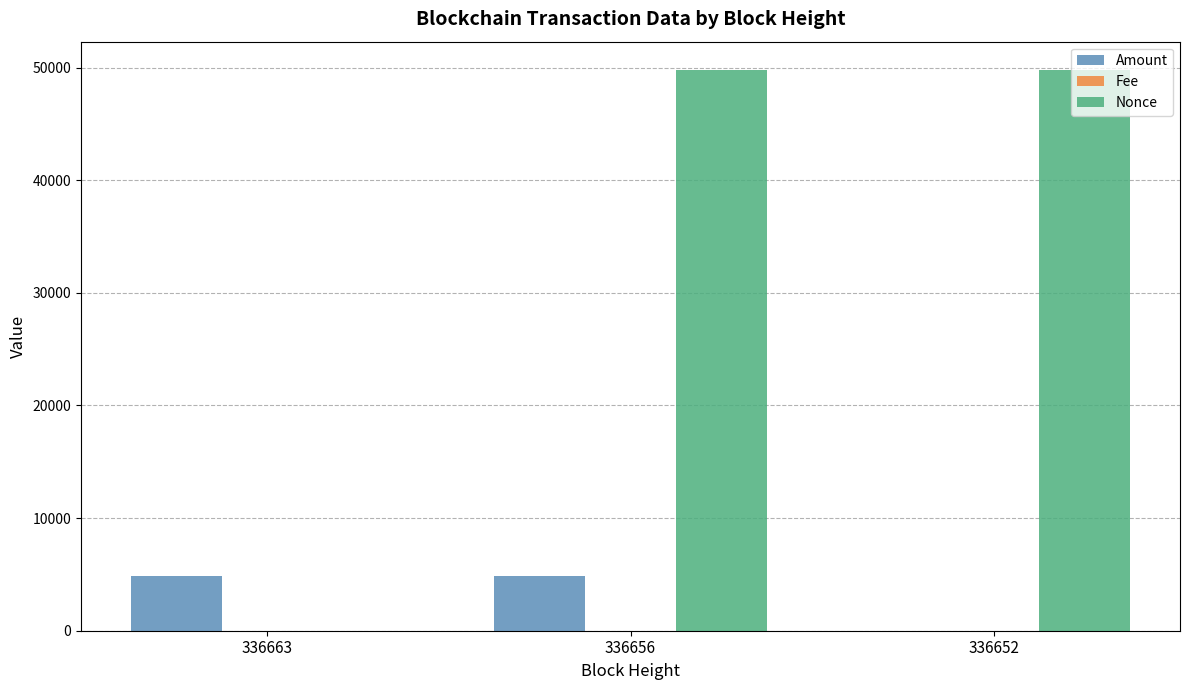

Are the bars horizontal?

No